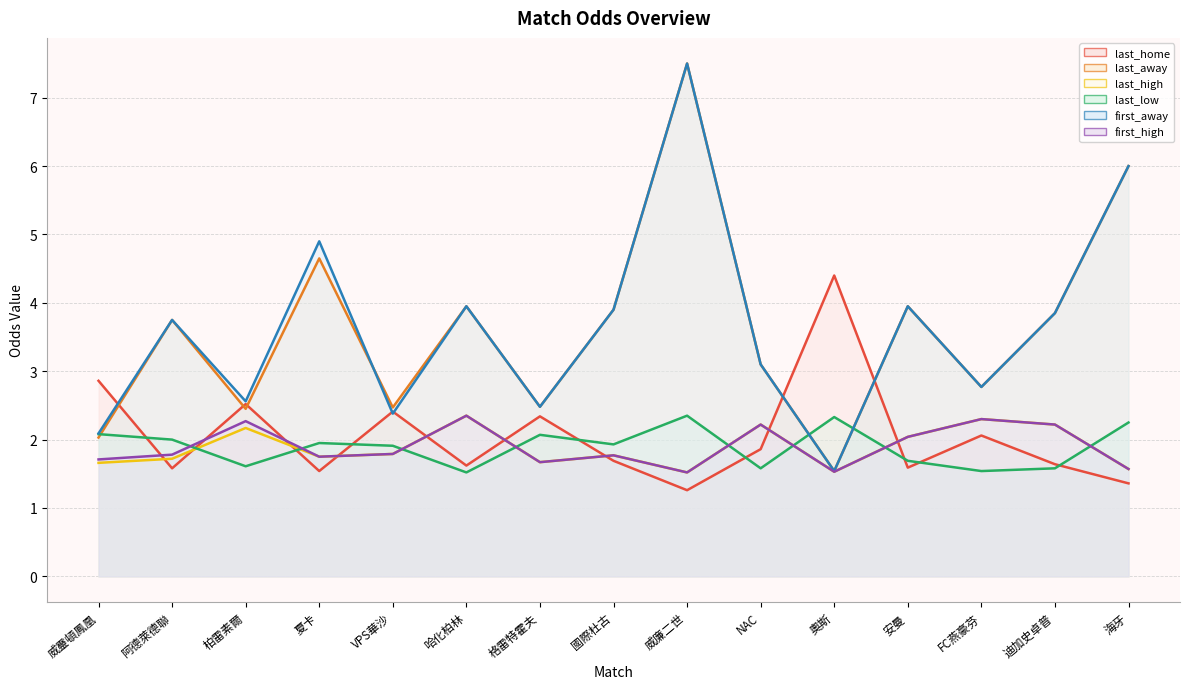

At which category does last_home reach its first local peak?

柏雷素爾